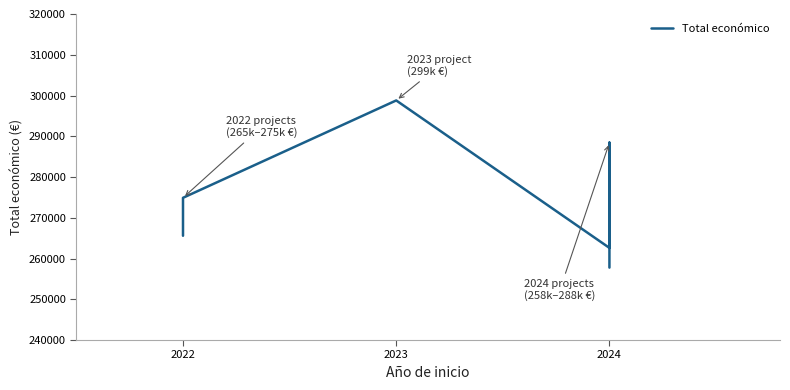

What is the label of the 5th point from the right?

2023